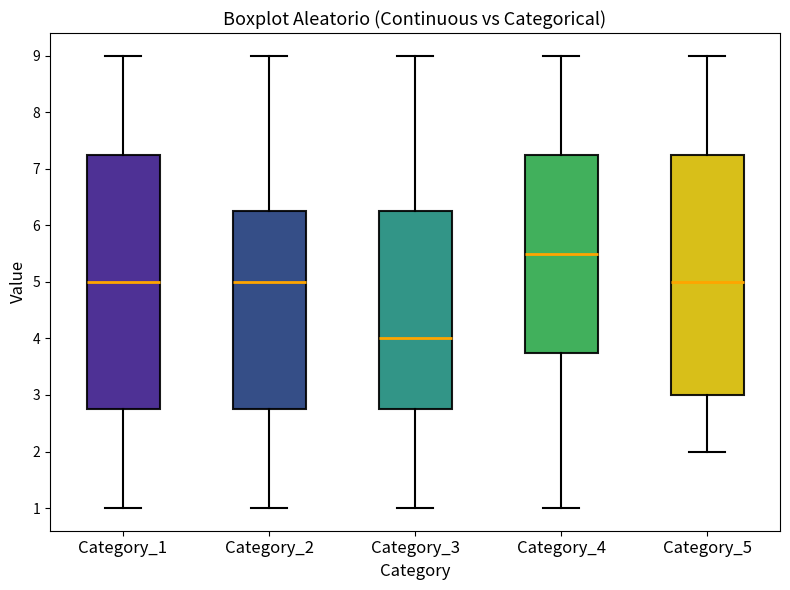

Reading left to right, read every box against the y-axis: the position of its median line, the range the box covers, and the ends of its whiskers. The values are not printed on the chart, so give them approximately, as read against the axis.

Category_1: median 5.0, box 2.8 to 7.3, whiskers 1.0 to 9.0
Category_2: median 5.0, box 2.8 to 6.3, whiskers 1.0 to 9.0
Category_3: median 4.0, box 2.8 to 6.3, whiskers 1.0 to 9.0
Category_4: median 5.5, box 3.8 to 7.3, whiskers 1.0 to 9.0
Category_5: median 5.0, box 3.0 to 7.3, whiskers 2.0 to 9.0